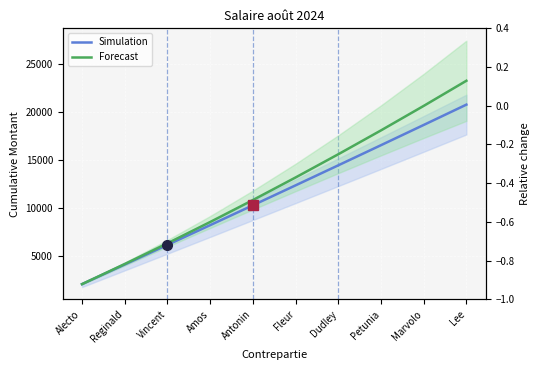

What is the sum of all Simulation values?

113300.0